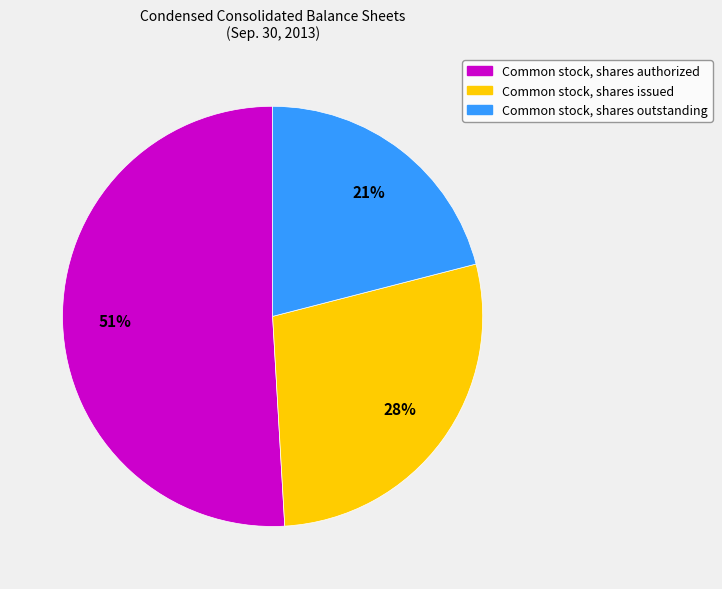

To the nearest percent, what percentage of the pie is Common stock, shares outstanding?

21%